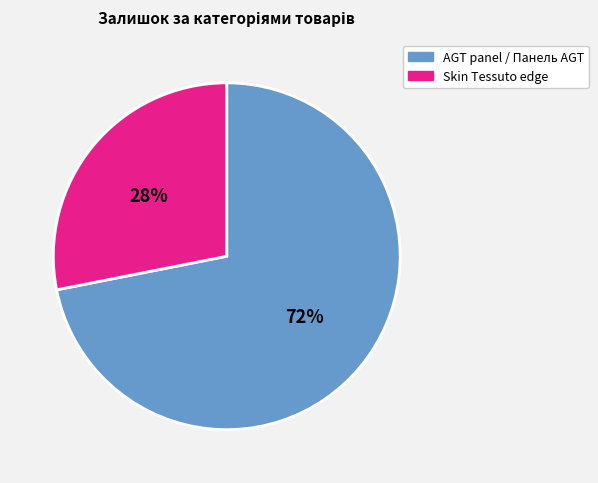

To the nearest percent, what is the average slice percentage?

50%